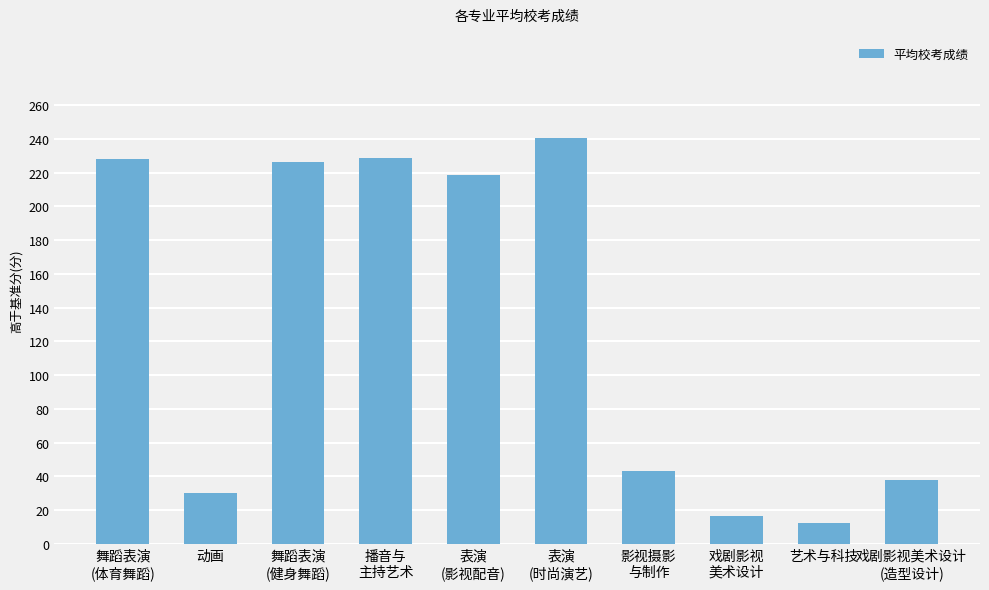

What is the value of the 6th bar from the left?

240.5